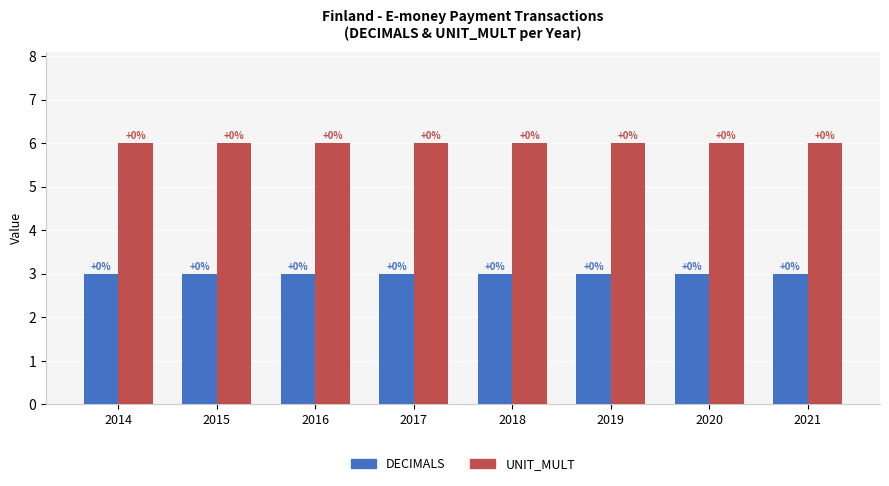

Where is UNIT_MULT nearest to the value 6?

2014